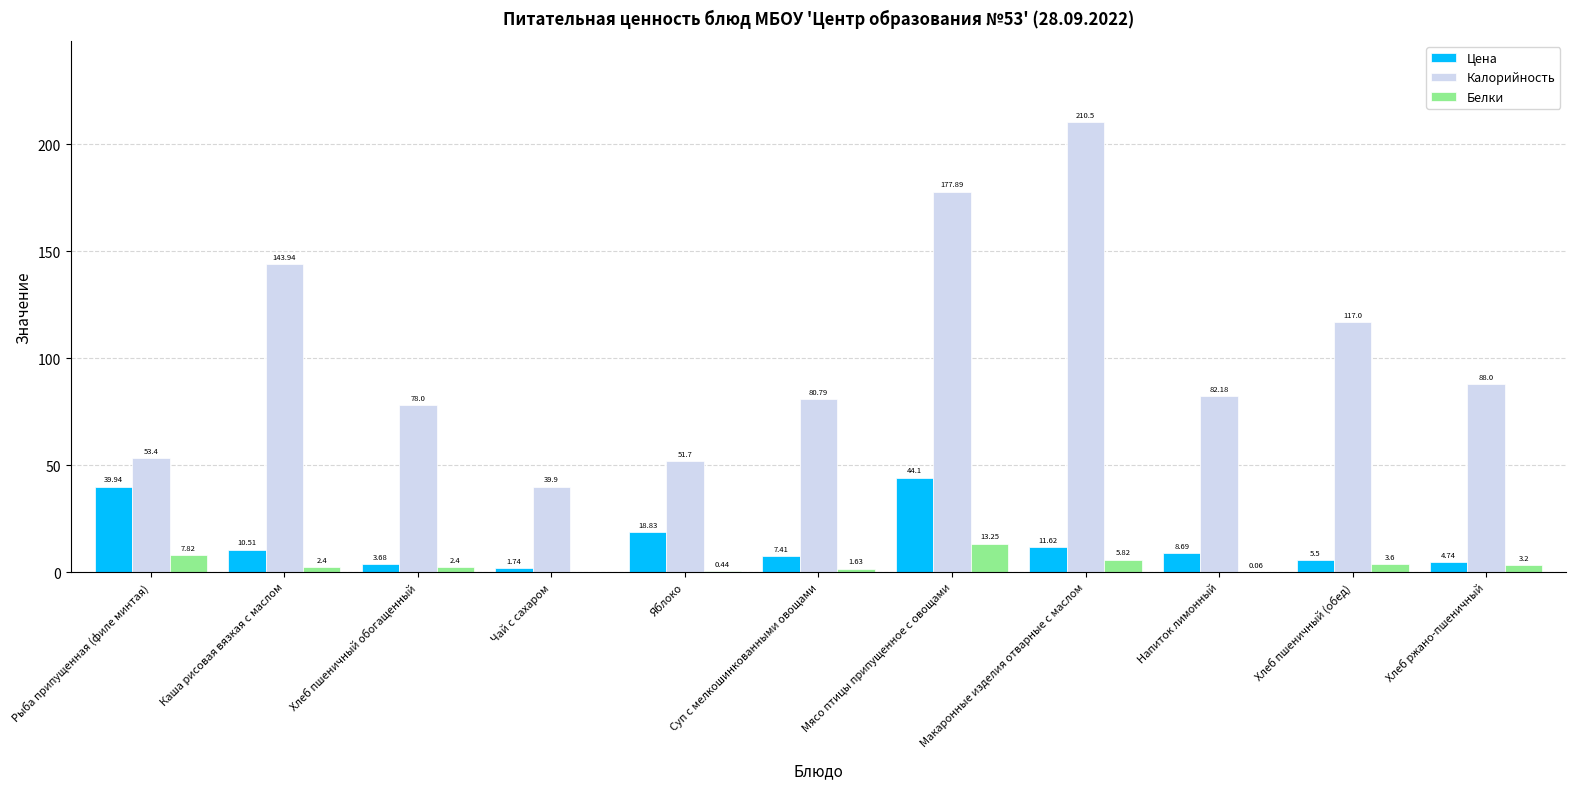

What is the total value across all series at Макаронные изделия отварные с маслом?

227.9